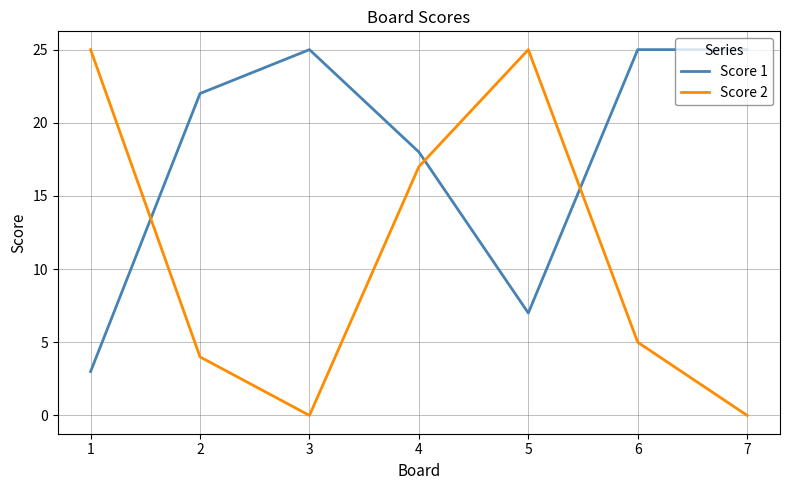

Which series has the widest spread of values?

Score 2